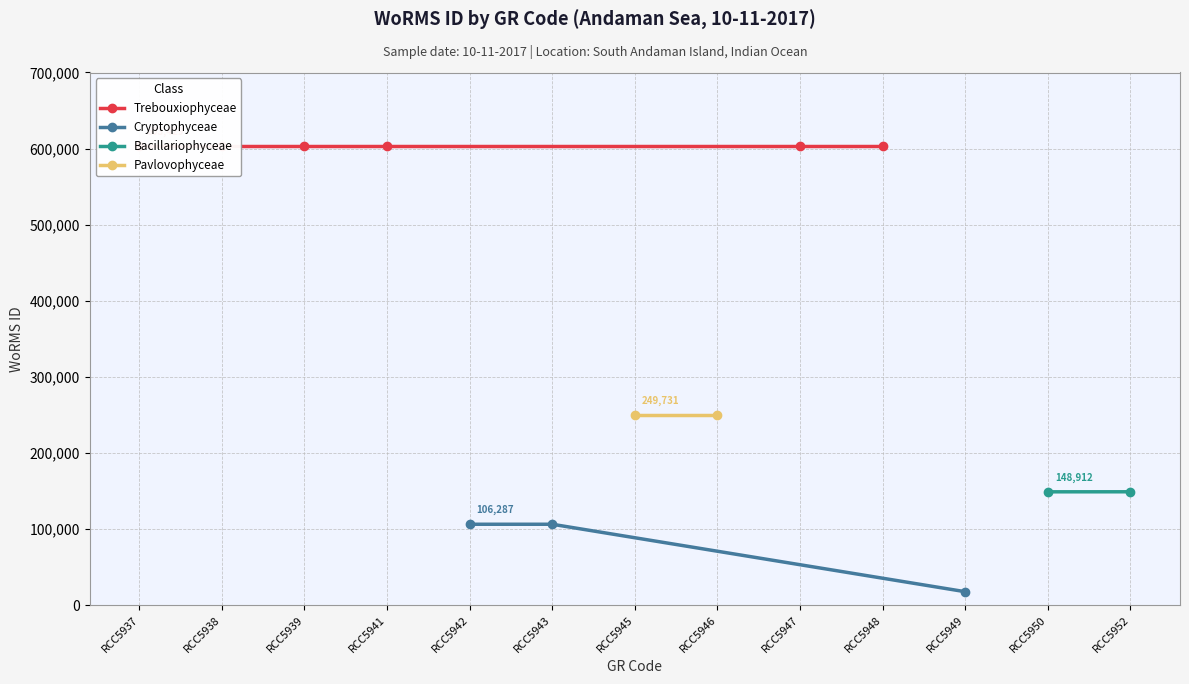

The value of Cryptophyceae at RCC5942 is 106287. True or false?

True